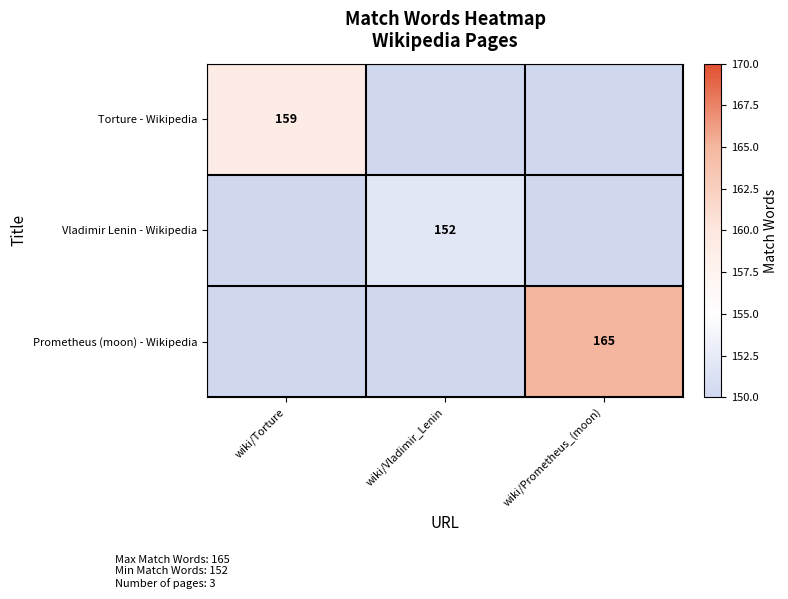

What is the total value across all series at wiki/Prometheus_(moon)?

165